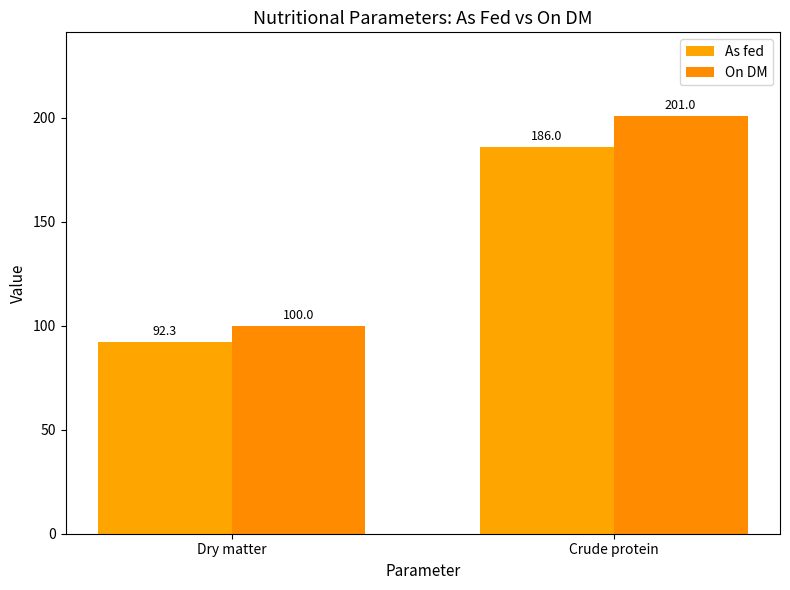

How many categories are shown in the chart?

2